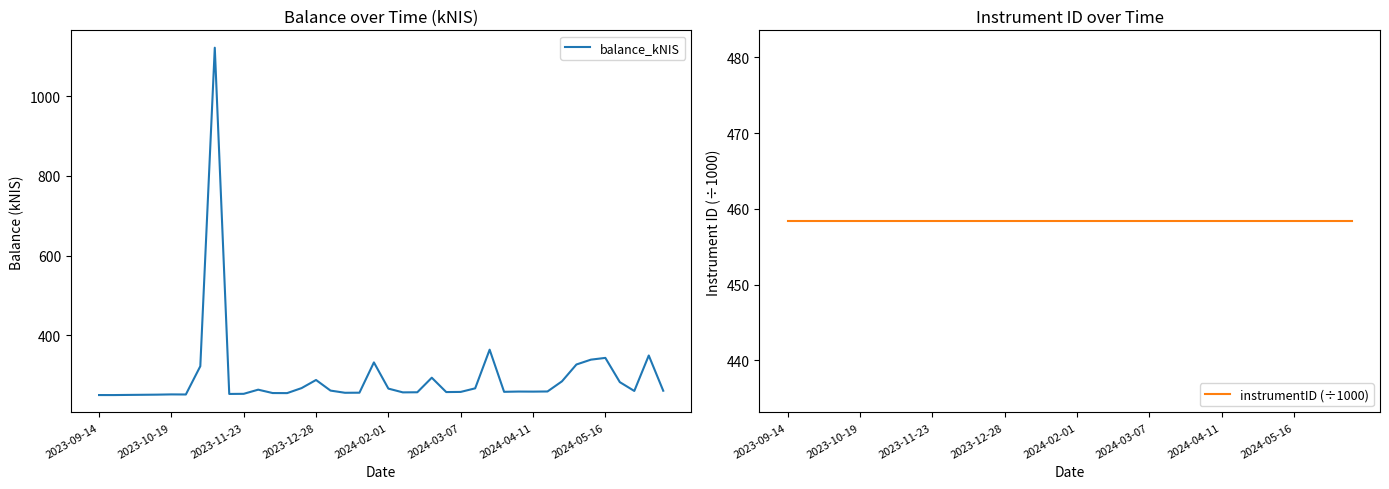

How many interior local valleys does the balance_kNIS series have?

10